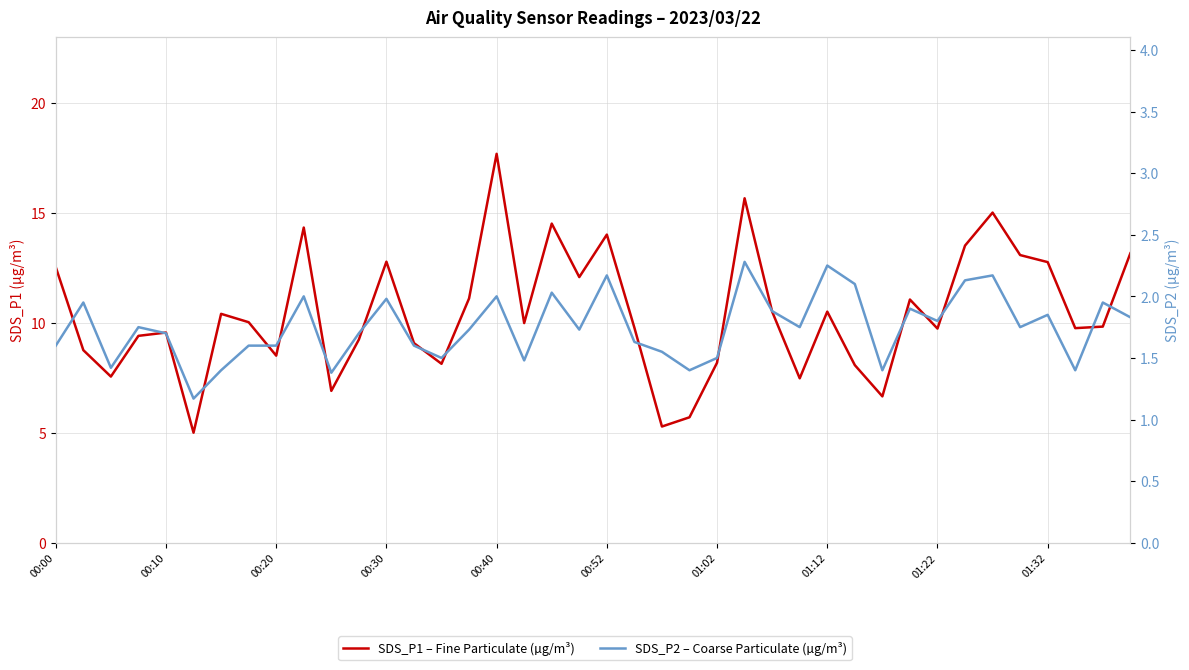

How many interior local valleys does the SDS_P1 – Fine Particulate (µg/m³) series have?

12